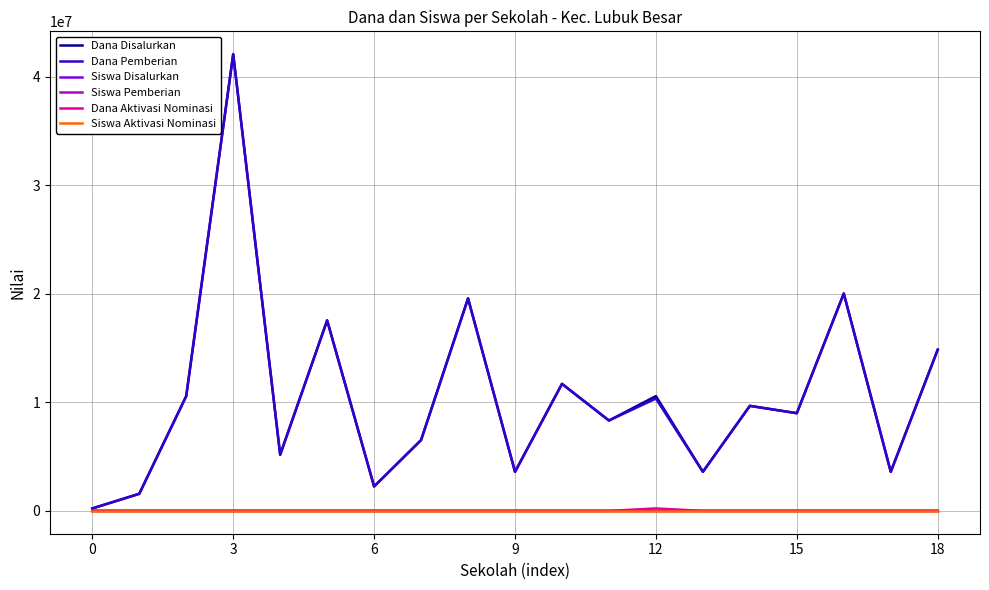

What are all the series names shown in the legend?

Dana Disalurkan, Dana Pemberian, Siswa Disalurkan, Siswa Pemberian, Dana Aktivasi Nominasi, Siswa Aktivasi Nominasi